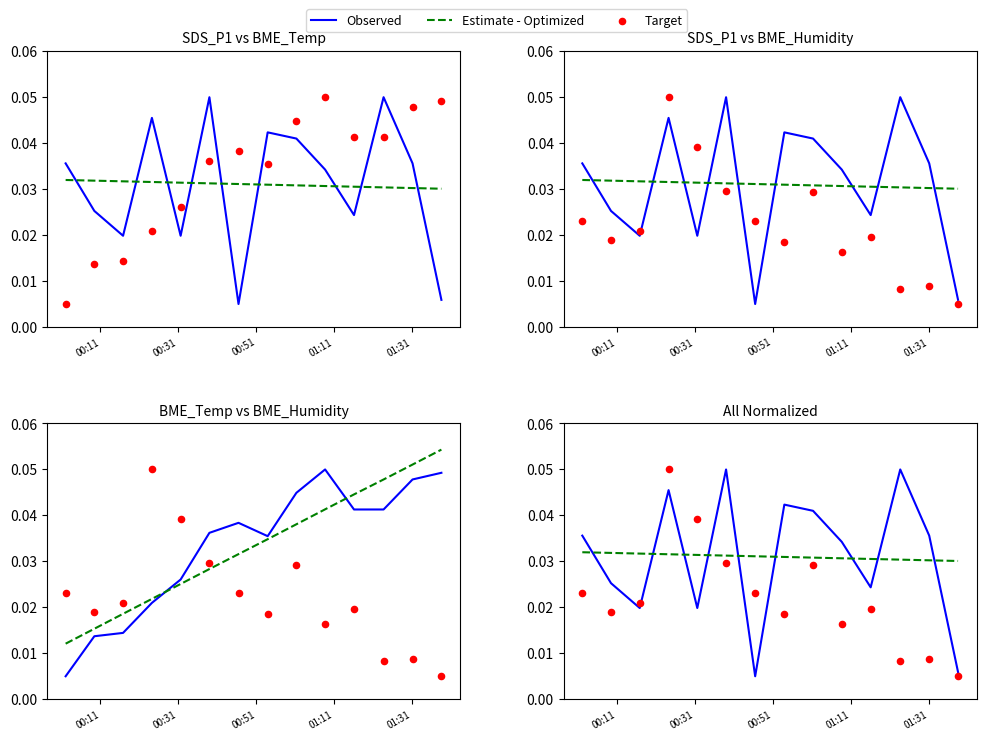

Which series has the largest total across all categories?

Observed